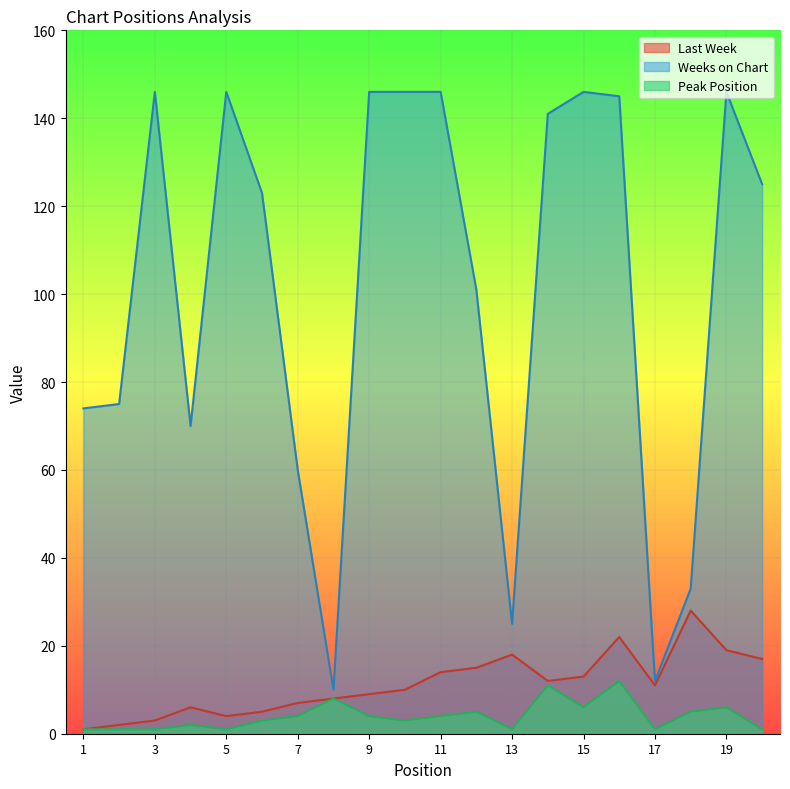

At how many categories does at least one series exceed 114?

11